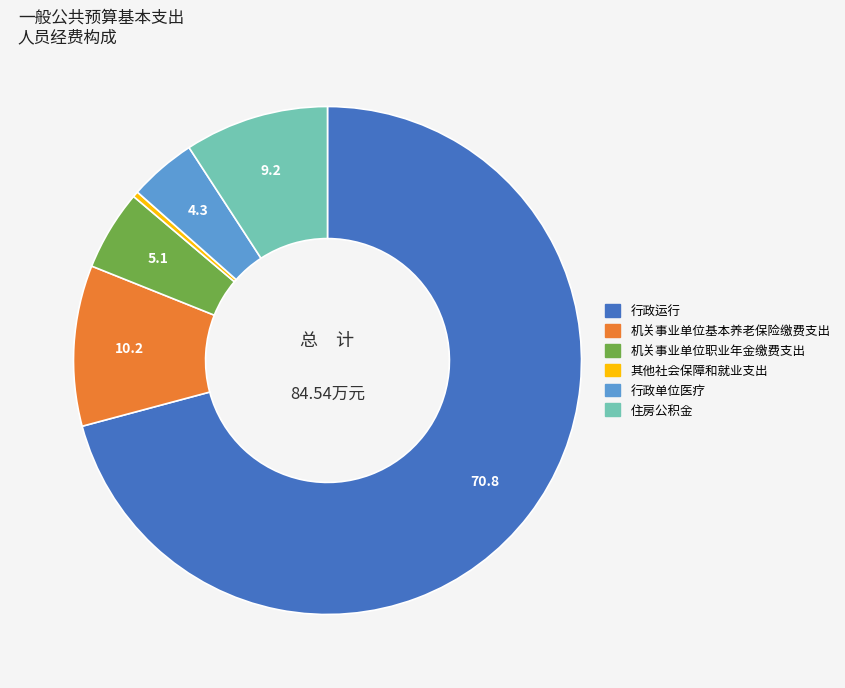

Is there a majority slice in this chart?

Yes